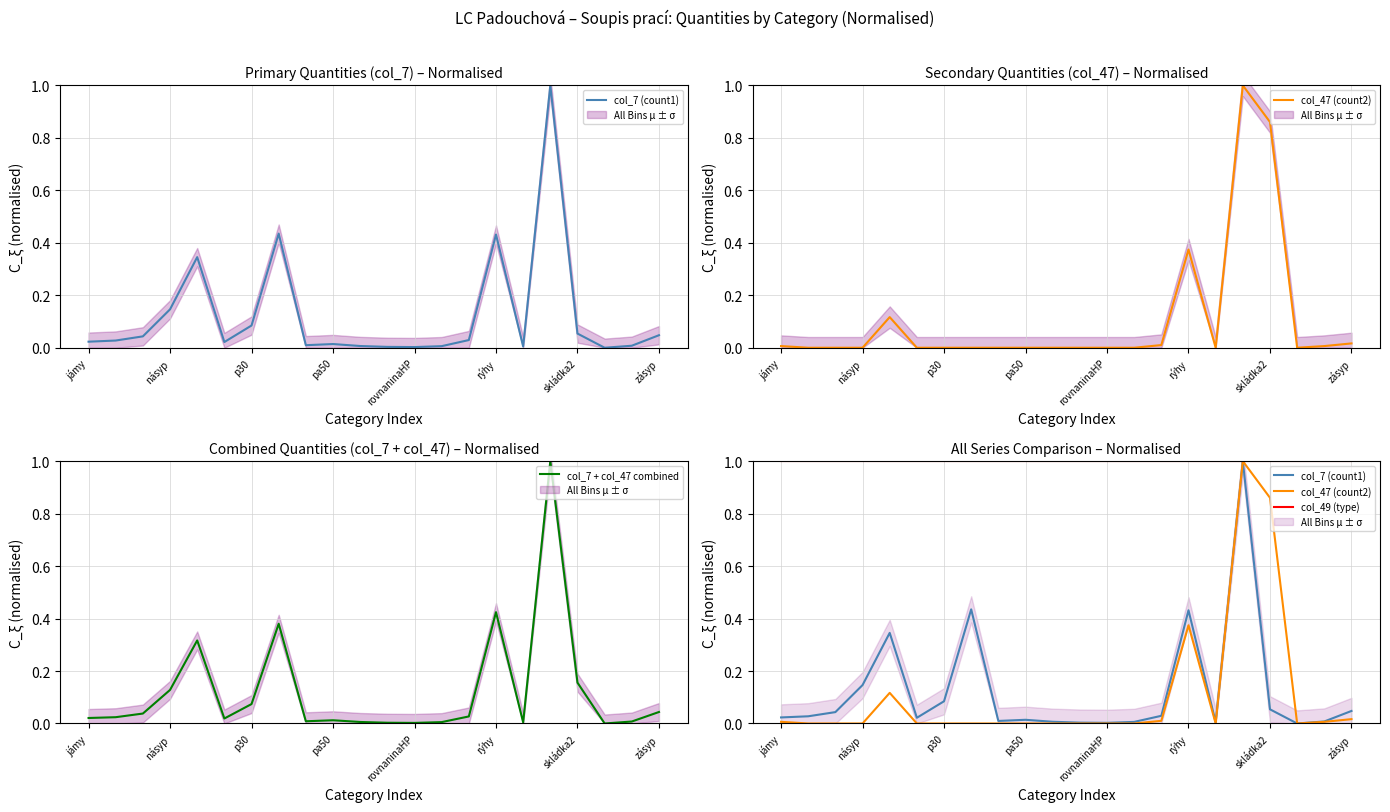

At which category is the sum across all series the highest?

17